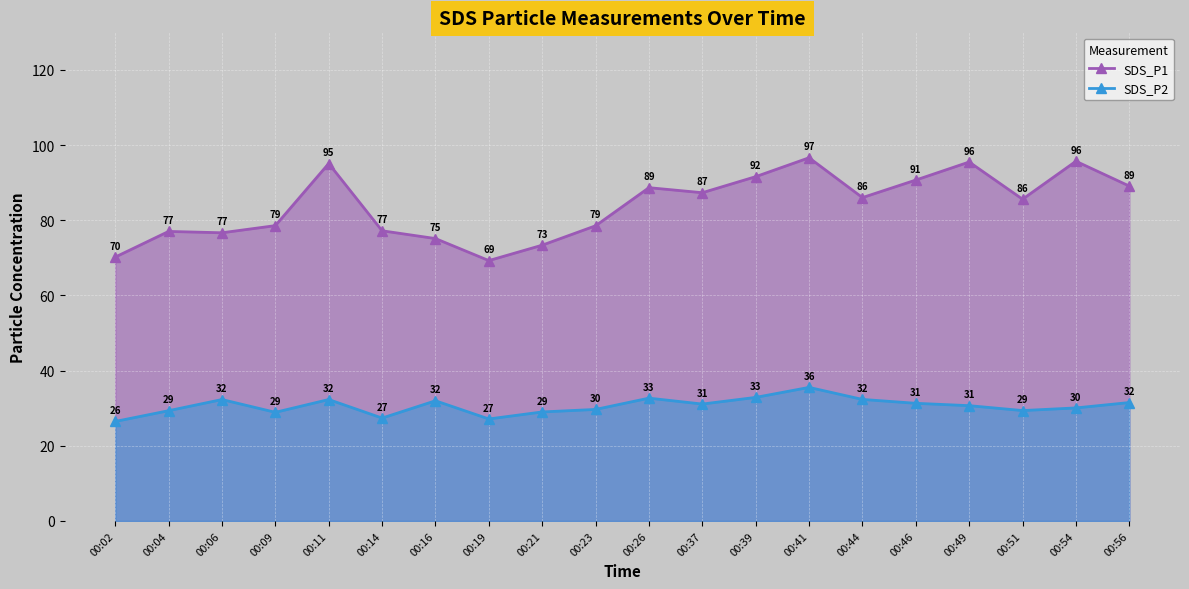

Rank the categories by SDS_P1 value from highest to lowest.

00:41, 00:54, 00:49, 00:11, 00:39, 00:46, 00:56, 00:26, 00:37, 00:44, 00:51, 00:09, 00:23, 00:14, 00:04, 00:06, 00:16, 00:21, 00:02, 00:19